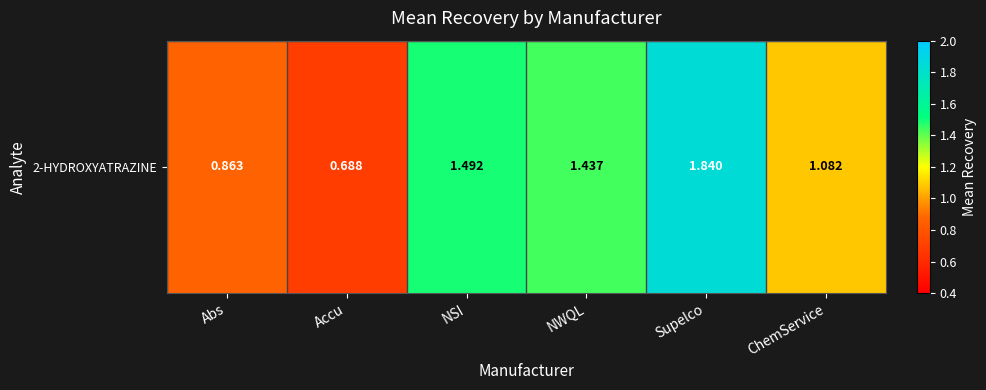

Rank the categories by value from highest to lowest.

Supelco, NSI, NWQL, ChemService, Abs, Accu